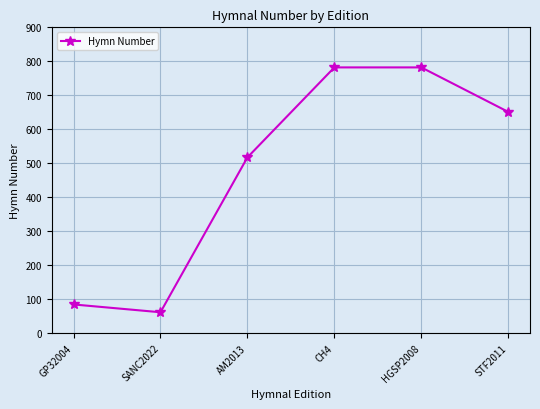

Approximately how many times larger is the value at SANC2022 compared to AM2013?

0.1